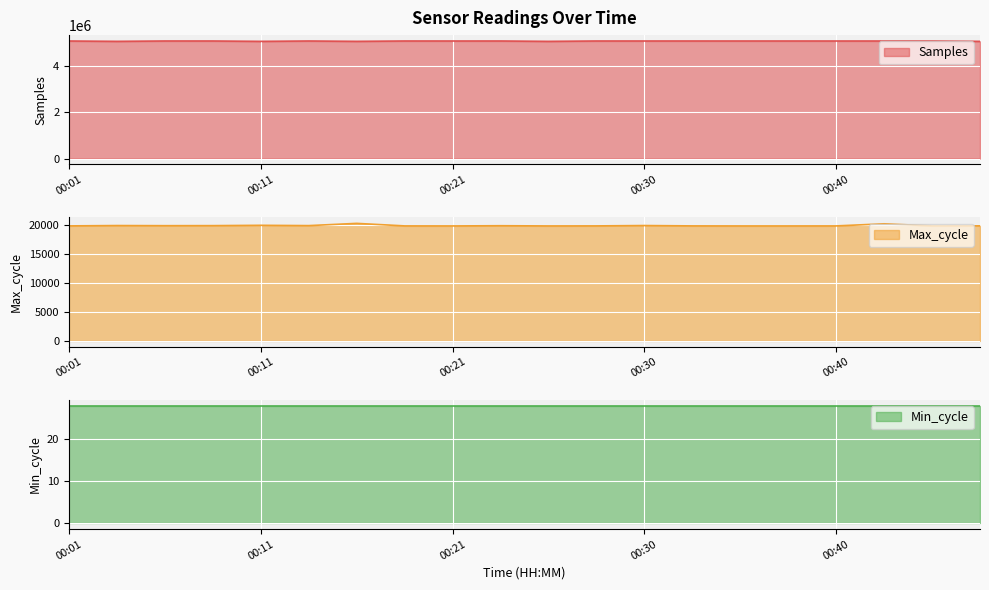

What is the smallest value displayed?

19908